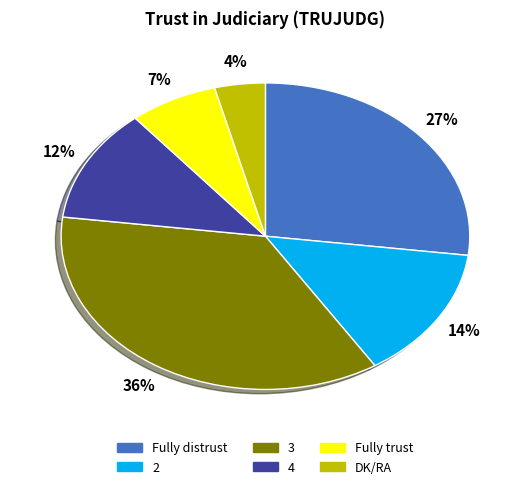

What percentage is the 4 slice, to the nearest percent?

12%